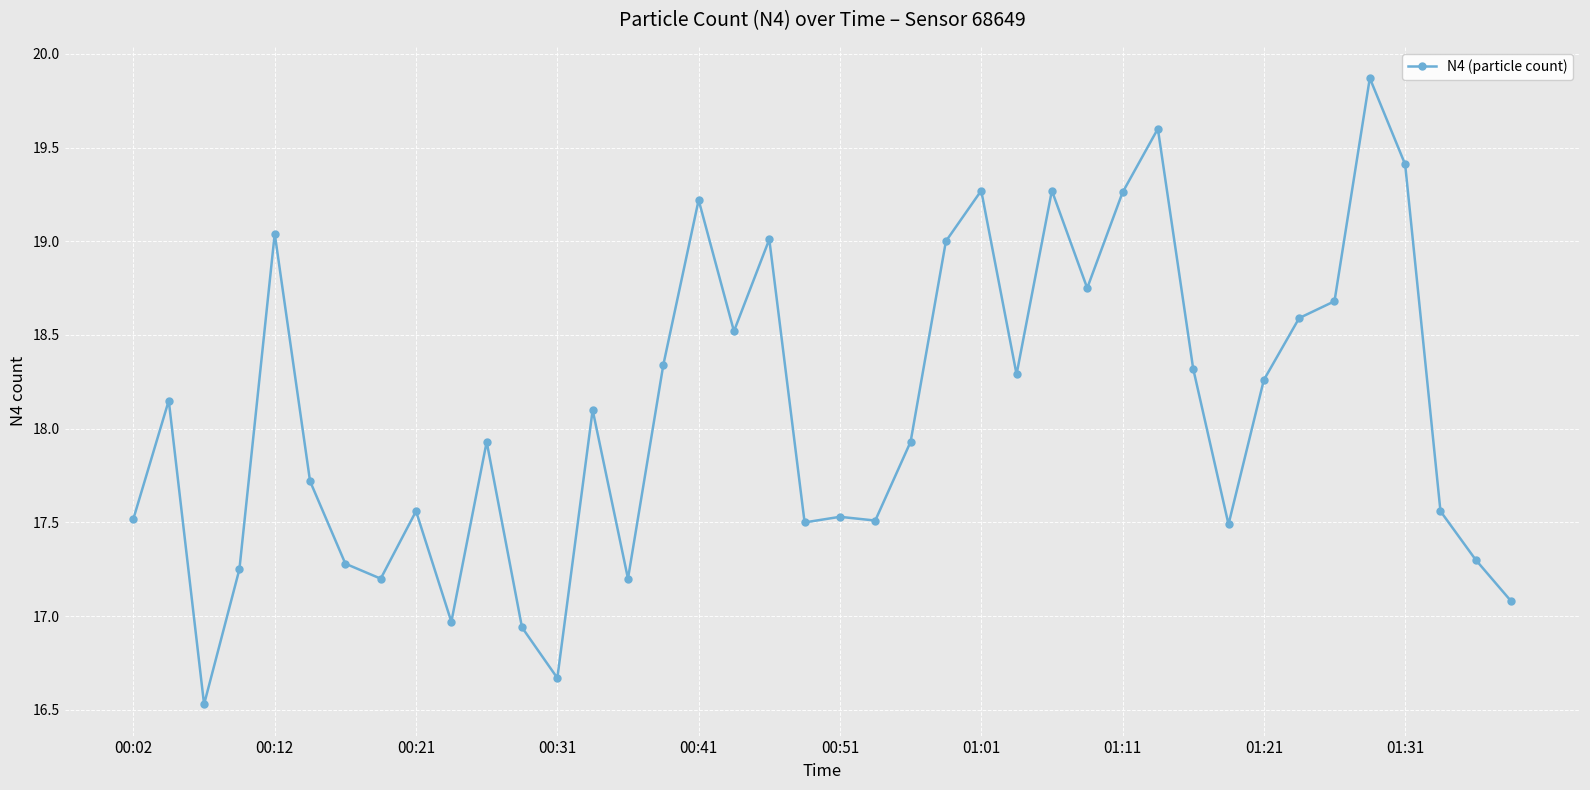

What is the difference between the second highest and minimum values?

3.1